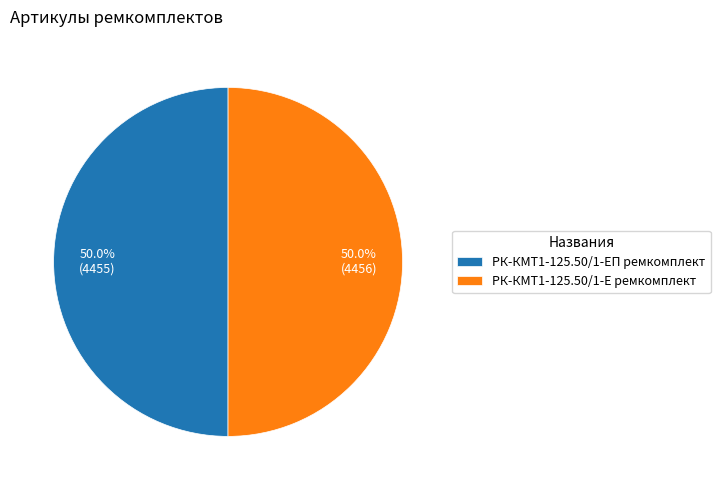

Approximately how many times larger is the value at РК-КМТ1-125.50/1-Е ремкомплект compared to РК-КМТ1-125.50/1-ЕП ремкомплект?

1.0